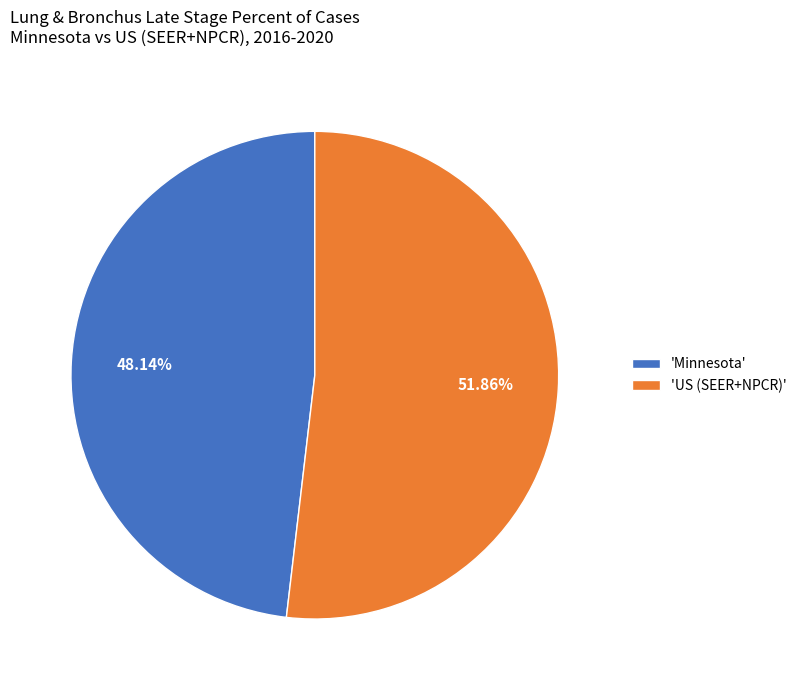

Do 'Minnesota' and 'US (SEER+NPCR)' together represent more than half of the pie?

Yes